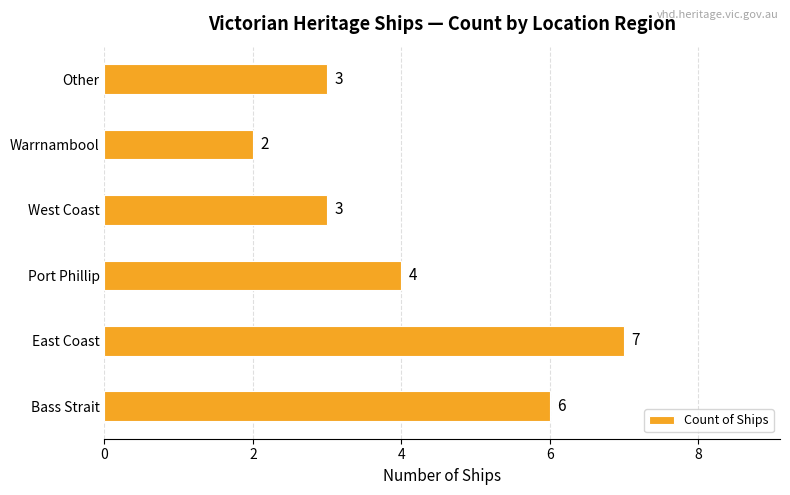

What is the ratio of the value at Bass Strait to the value at Other?

2.0